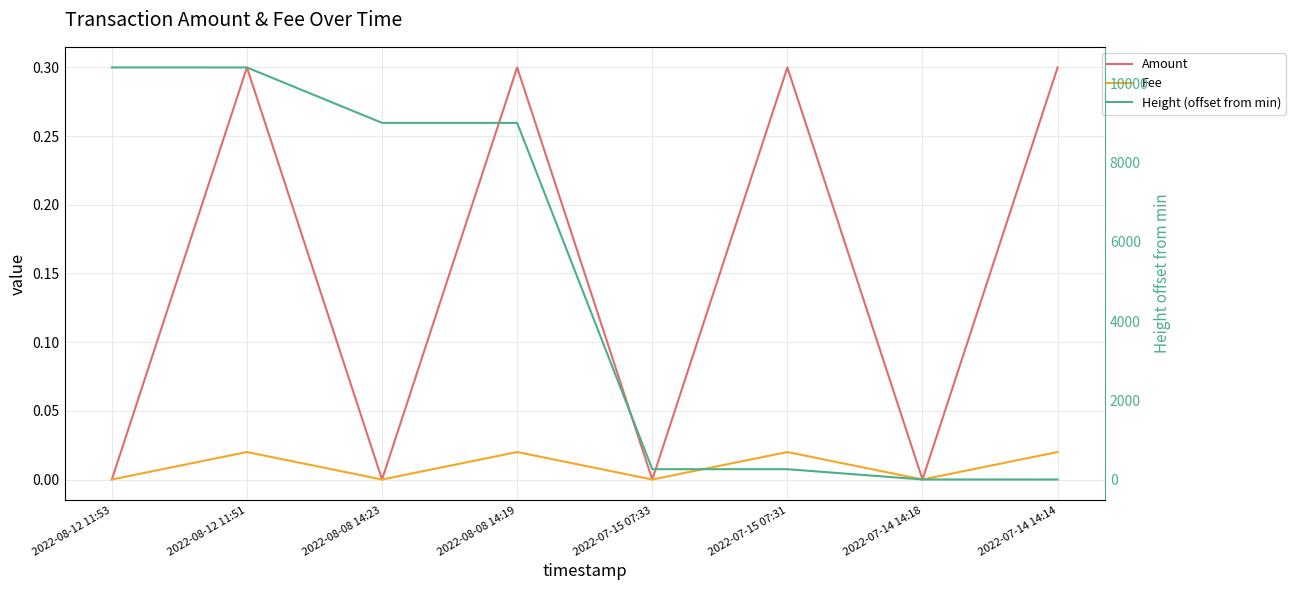

Count the number of data series in this chart.

3